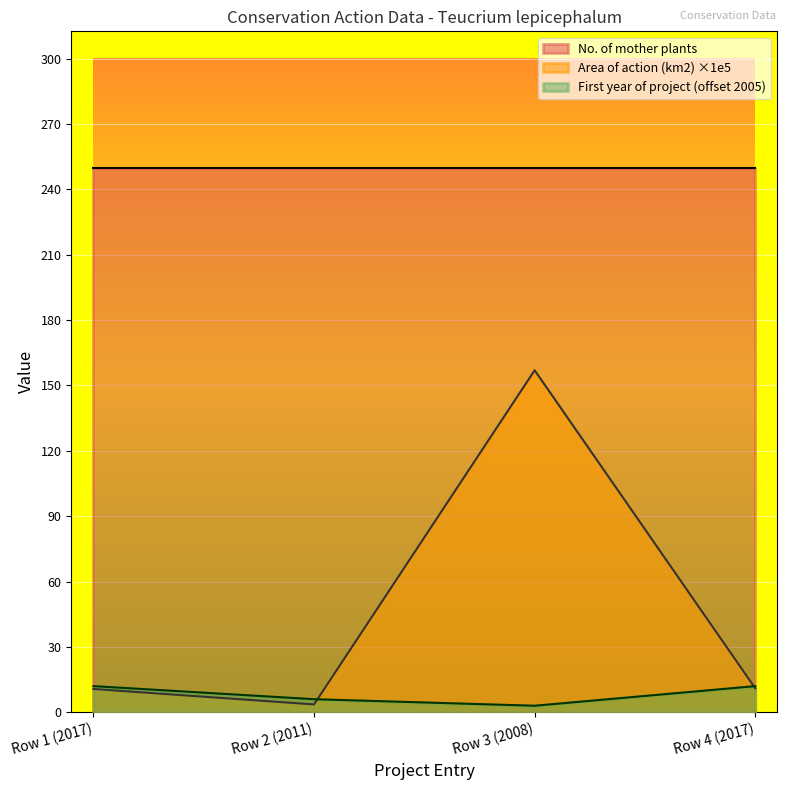

Rank the series by their average value, from lowest to highest.

First year of project (offset 2005), Area of action (km2) ×1e5, No. of mother plants